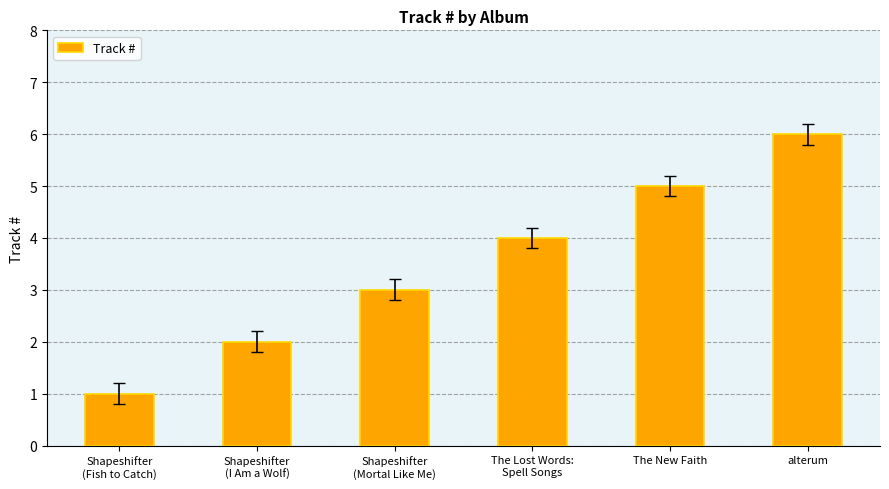

Rank the categories by value from highest to lowest.

alterum, The New Faith, The Lost Words:
Spell Songs, Shapeshifter
(Mortal Like Me), Shapeshifter
(I Am a Wolf), Shapeshifter
(Fish to Catch)